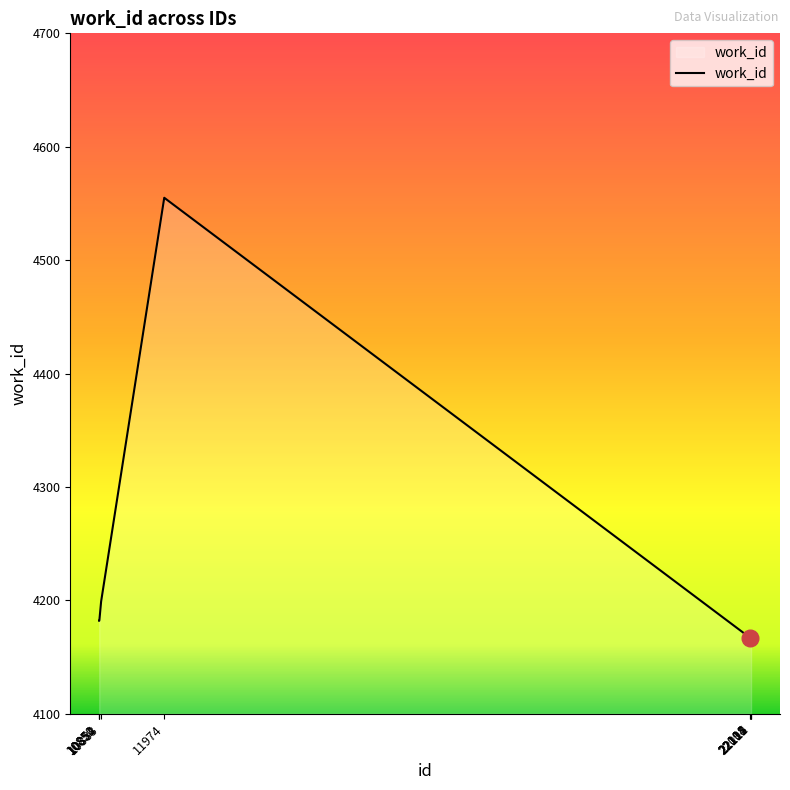

The value at 22112 is 4167. True or false?

True